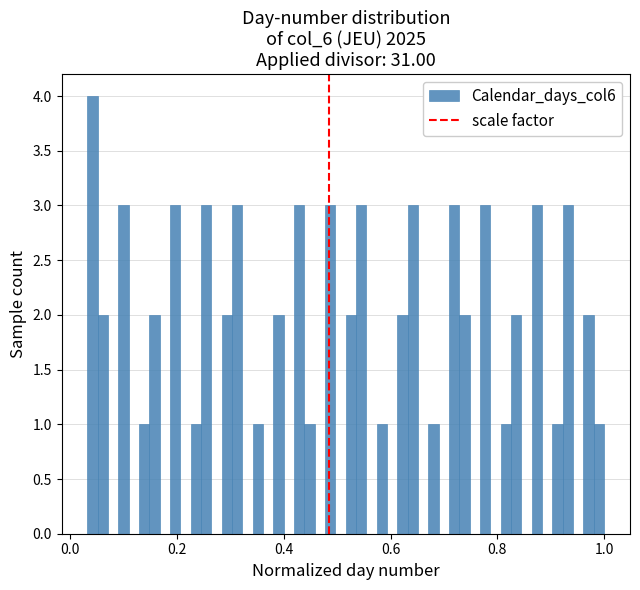

Around what value on the x-axis is the tallest bar? Give the approximate position of its centre, as read against the axis.

0.04